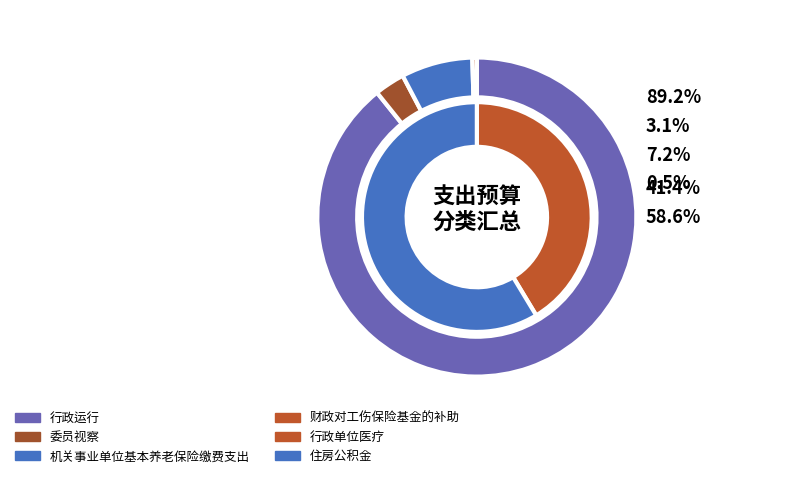

Which slice represents more than half of the pie?

行政运行